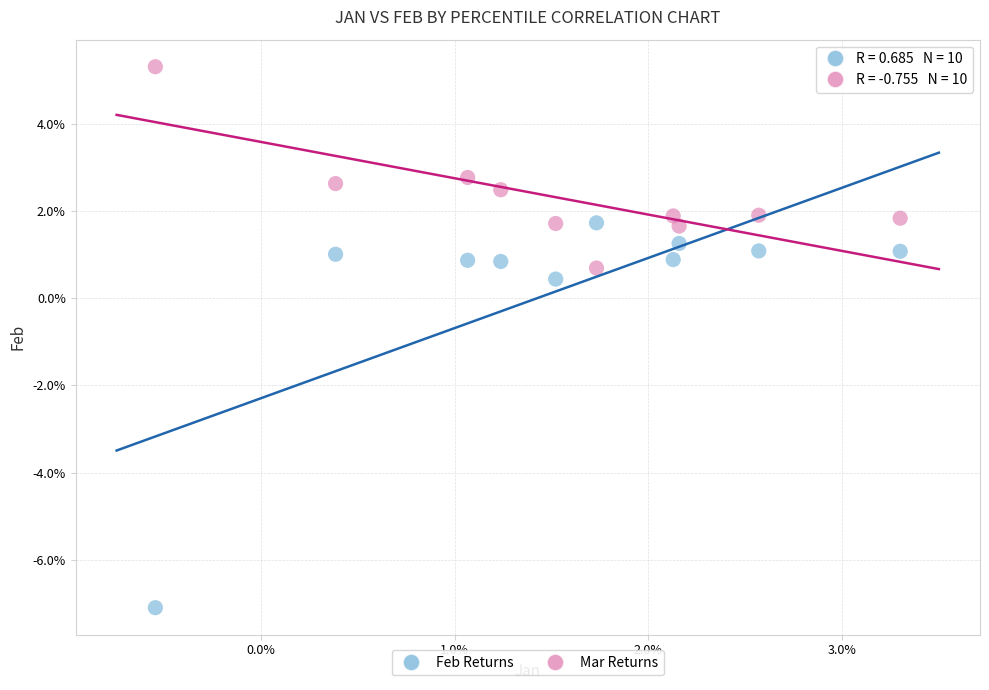

What are all the series names shown in the legend?

Feb Returns, Mar Returns